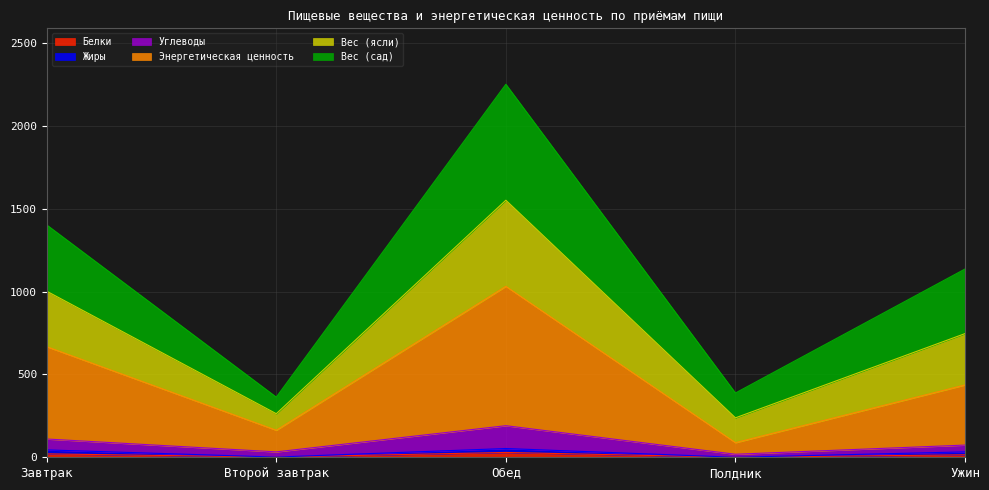

At which category is the sum across all series the highest?

Обед